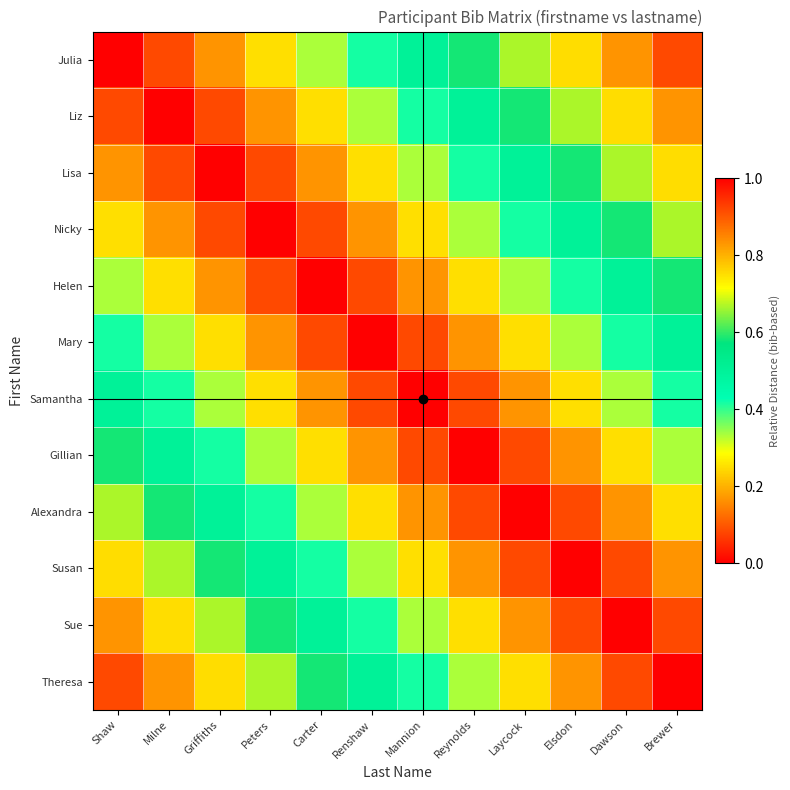

Reading left to right, transcribe all the data shown in this chart.

Julia: Shaw=0.0	Milne=0.1	Griffiths=0.2	Peters=0.2	Carter=0.3	Renshaw=0.4	Mannion=0.5	Reynolds=0.6	Laycock=0.7	Elsdon=0.8	Dawson=0.8	Brewer=0.9
Liz: Shaw=0.1	Milne=0.0	Griffiths=0.1	Peters=0.2	Carter=0.2	Renshaw=0.3	Mannion=0.4	Reynolds=0.5	Laycock=0.6	Elsdon=0.7	Dawson=0.8	Brewer=0.8
Lisa: Shaw=0.2	Milne=0.1	Griffiths=0.0	Peters=0.1	Carter=0.2	Renshaw=0.2	Mannion=0.3	Reynolds=0.4	Laycock=0.5	Elsdon=0.6	Dawson=0.7	Brewer=0.8
Nicky: Shaw=0.2	Milne=0.2	Griffiths=0.1	Peters=0.0	Carter=0.1	Renshaw=0.2	Mannion=0.2	Reynolds=0.3	Laycock=0.4	Elsdon=0.5	Dawson=0.6	Brewer=0.7
Helen: Shaw=0.3	Milne=0.2	Griffiths=0.2	Peters=0.1	Carter=0.0	Renshaw=0.1	Mannion=0.2	Reynolds=0.2	Laycock=0.3	Elsdon=0.4	Dawson=0.5	Brewer=0.6
Mary: Shaw=0.4	Milne=0.3	Griffiths=0.2	Peters=0.2	Carter=0.1	Renshaw=0.0	Mannion=0.1	Reynolds=0.2	Laycock=0.2	Elsdon=0.3	Dawson=0.4	Brewer=0.5
Samantha: Shaw=0.5	Milne=0.4	Griffiths=0.3	Peters=0.2	Carter=0.2	Renshaw=0.1	Mannion=0.0	Reynolds=0.1	Laycock=0.2	Elsdon=0.2	Dawson=0.3	Brewer=0.4
Gillian: Shaw=0.6	Milne=0.5	Griffiths=0.4	Peters=0.3	Carter=0.2	Renshaw=0.2	Mannion=0.1	Reynolds=0.0	Laycock=0.1	Elsdon=0.2	Dawson=0.2	Brewer=0.3
Alexandra: Shaw=0.7	Milne=0.6	Griffiths=0.5	Peters=0.4	Carter=0.3	Renshaw=0.2	Mannion=0.2	Reynolds=0.1	Laycock=0.0	Elsdon=0.1	Dawson=0.2	Brewer=0.2
Susan: Shaw=0.8	Milne=0.7	Griffiths=0.6	Peters=0.5	Carter=0.4	Renshaw=0.3	Mannion=0.2	Reynolds=0.2	Laycock=0.1	Elsdon=0.0	Dawson=0.1	Brewer=0.2
Sue: Shaw=0.8	Milne=0.8	Griffiths=0.7	Peters=0.6	Carter=0.5	Renshaw=0.4	Mannion=0.3	Reynolds=0.2	Laycock=0.2	Elsdon=0.1	Dawson=0.0	Brewer=0.1
Theresa: Shaw=0.9	Milne=0.8	Griffiths=0.8	Peters=0.7	Carter=0.6	Renshaw=0.5	Mannion=0.4	Reynolds=0.3	Laycock=0.2	Elsdon=0.2	Dawson=0.1	Brewer=0.0